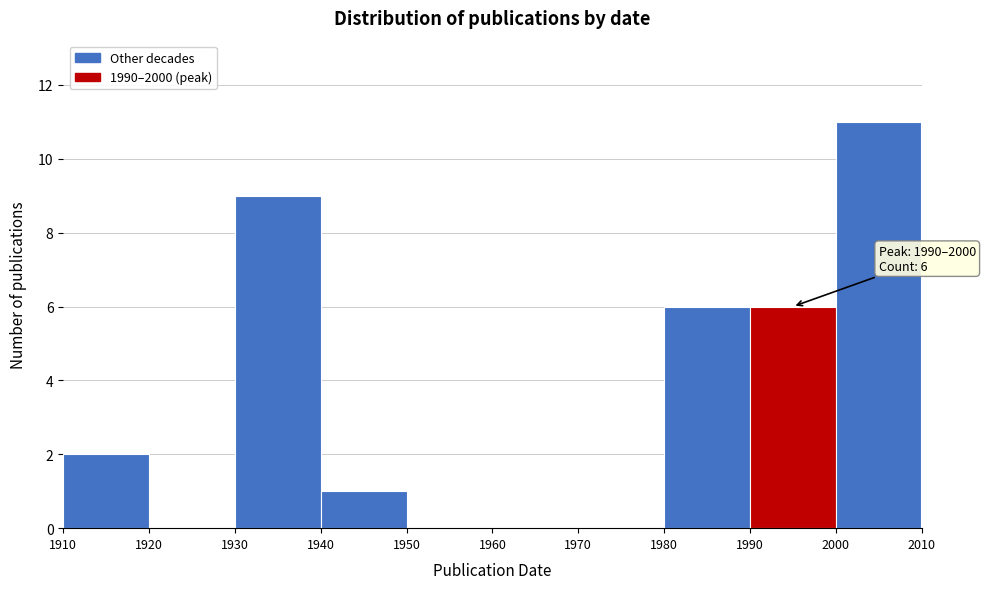

Which range on the x-axis has the tallest bar?

2000 to 2010